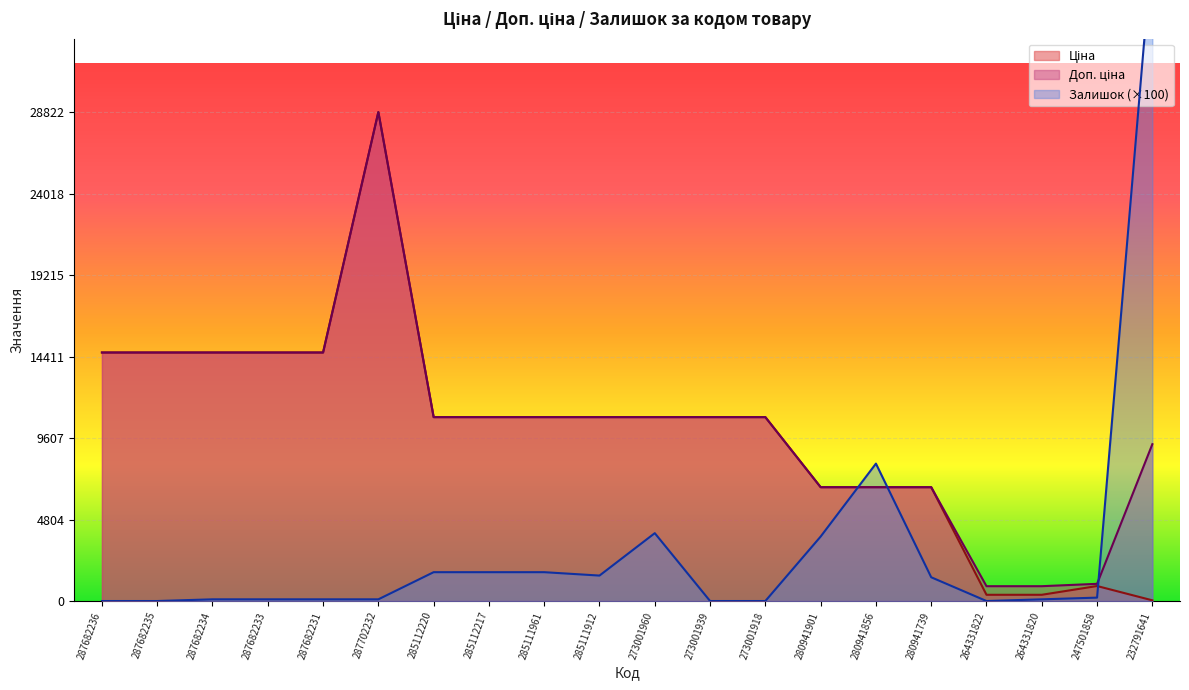

Which series has the largest total across all categories?

Доп. ціна